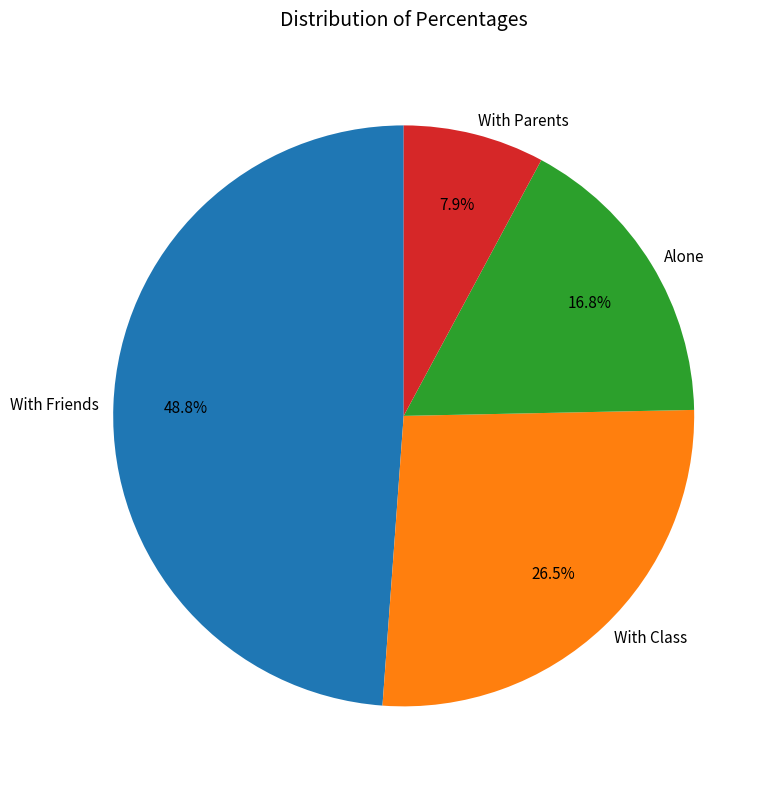

Does With Friends account for over 50% of the chart?

No